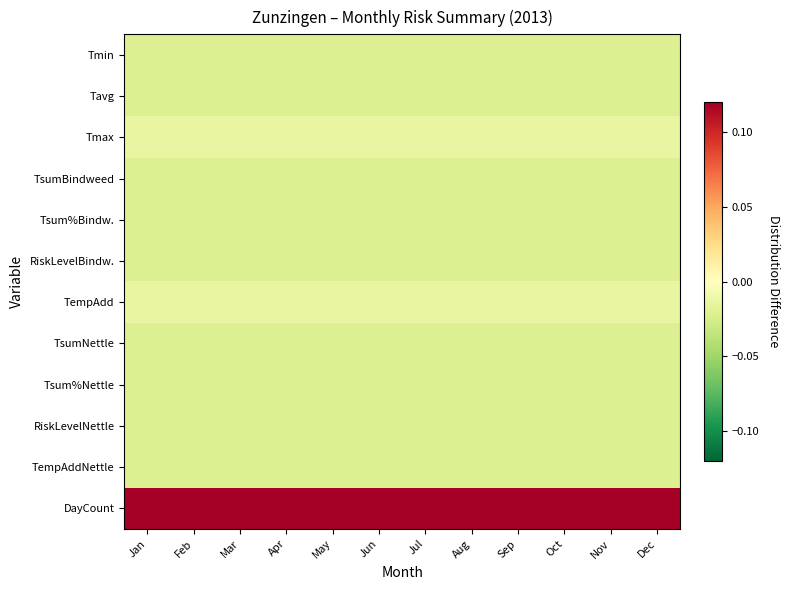

Reading left to right, transcribe all the data shown in this chart.

Tmin: Jan=-0.0	Feb=-0.0	Mar=-0.0	Apr=-0.0	May=-0.0	Jun=-0.0	Jul=-0.0	Aug=-0.0	Sep=-0.0	Oct=-0.0	Nov=-0.0	Dec=-0.0
Tavg: Jan=-0.0	Feb=-0.0	Mar=-0.0	Apr=-0.0	May=-0.0	Jun=-0.0	Jul=-0.0	Aug=-0.0	Sep=-0.0	Oct=-0.0	Nov=-0.0	Dec=-0.0
Tmax: Jan=-0.0	Feb=-0.0	Mar=-0.0	Apr=-0.0	May=-0.0	Jun=-0.0	Jul=-0.0	Aug=-0.0	Sep=-0.0	Oct=-0.0	Nov=-0.0	Dec=-0.0
TsumBindweed: Jan=-0.0	Feb=-0.0	Mar=-0.0	Apr=-0.0	May=-0.0	Jun=-0.0	Jul=-0.0	Aug=-0.0	Sep=-0.0	Oct=-0.0	Nov=-0.0	Dec=-0.0
Tsum%Bindw.: Jan=-0.0	Feb=-0.0	Mar=-0.0	Apr=-0.0	May=-0.0	Jun=-0.0	Jul=-0.0	Aug=-0.0	Sep=-0.0	Oct=-0.0	Nov=-0.0	Dec=-0.0
RiskLevelBindw.: Jan=-0.0	Feb=-0.0	Mar=-0.0	Apr=-0.0	May=-0.0	Jun=-0.0	Jul=-0.0	Aug=-0.0	Sep=-0.0	Oct=-0.0	Nov=-0.0	Dec=-0.0
TempAdd: Jan=-0.0	Feb=-0.0	Mar=-0.0	Apr=-0.0	May=-0.0	Jun=-0.0	Jul=-0.0	Aug=-0.0	Sep=-0.0	Oct=-0.0	Nov=-0.0	Dec=-0.0
TsumNettle: Jan=-0.0	Feb=-0.0	Mar=-0.0	Apr=-0.0	May=-0.0	Jun=-0.0	Jul=-0.0	Aug=-0.0	Sep=-0.0	Oct=-0.0	Nov=-0.0	Dec=-0.0
Tsum%Nettle: Jan=-0.0	Feb=-0.0	Mar=-0.0	Apr=-0.0	May=-0.0	Jun=-0.0	Jul=-0.0	Aug=-0.0	Sep=-0.0	Oct=-0.0	Nov=-0.0	Dec=-0.0
RiskLevelNettle: Jan=-0.0	Feb=-0.0	Mar=-0.0	Apr=-0.0	May=-0.0	Jun=-0.0	Jul=-0.0	Aug=-0.0	Sep=-0.0	Oct=-0.0	Nov=-0.0	Dec=-0.0
TempAddNettle: Jan=-0.0	Feb=-0.0	Mar=-0.0	Apr=-0.0	May=-0.0	Jun=-0.0	Jul=-0.0	Aug=-0.0	Sep=-0.0	Oct=-0.0	Nov=-0.0	Dec=-0.0
DayCount: Jan=0.2	Feb=0.2	Mar=0.2	Apr=0.2	May=0.2	Jun=0.2	Jul=0.2	Aug=0.2	Sep=0.2	Oct=0.2	Nov=0.2	Dec=0.2